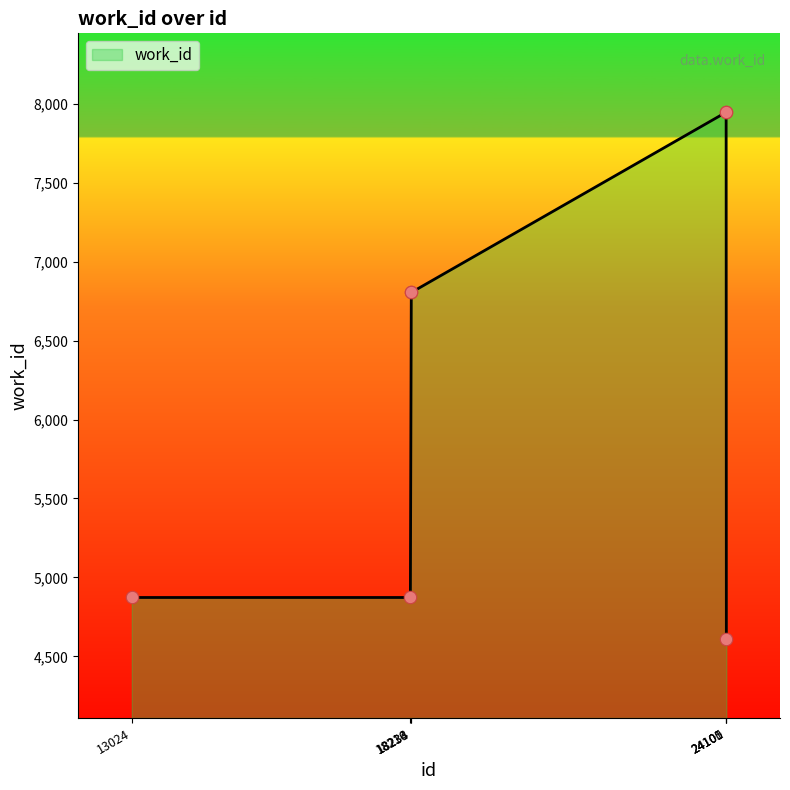

What is the change in value from 13024 to 24101?

+3073